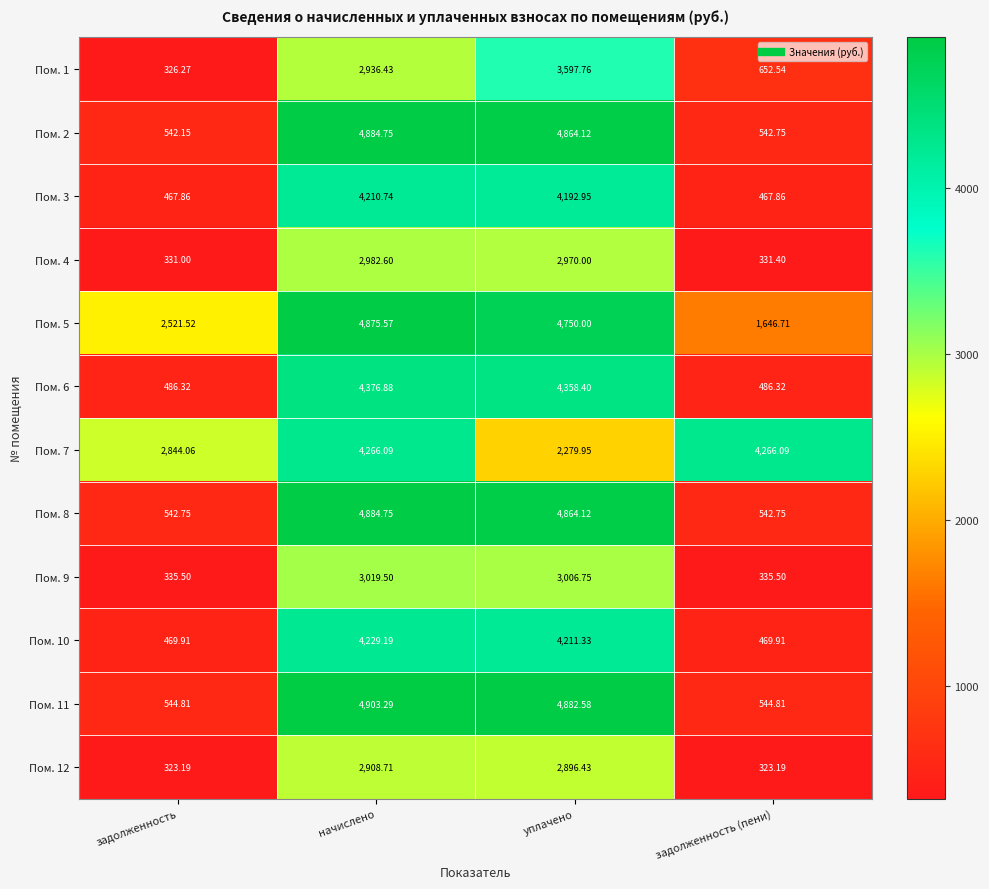

At how many categories does at least one series exceed 2341?

4